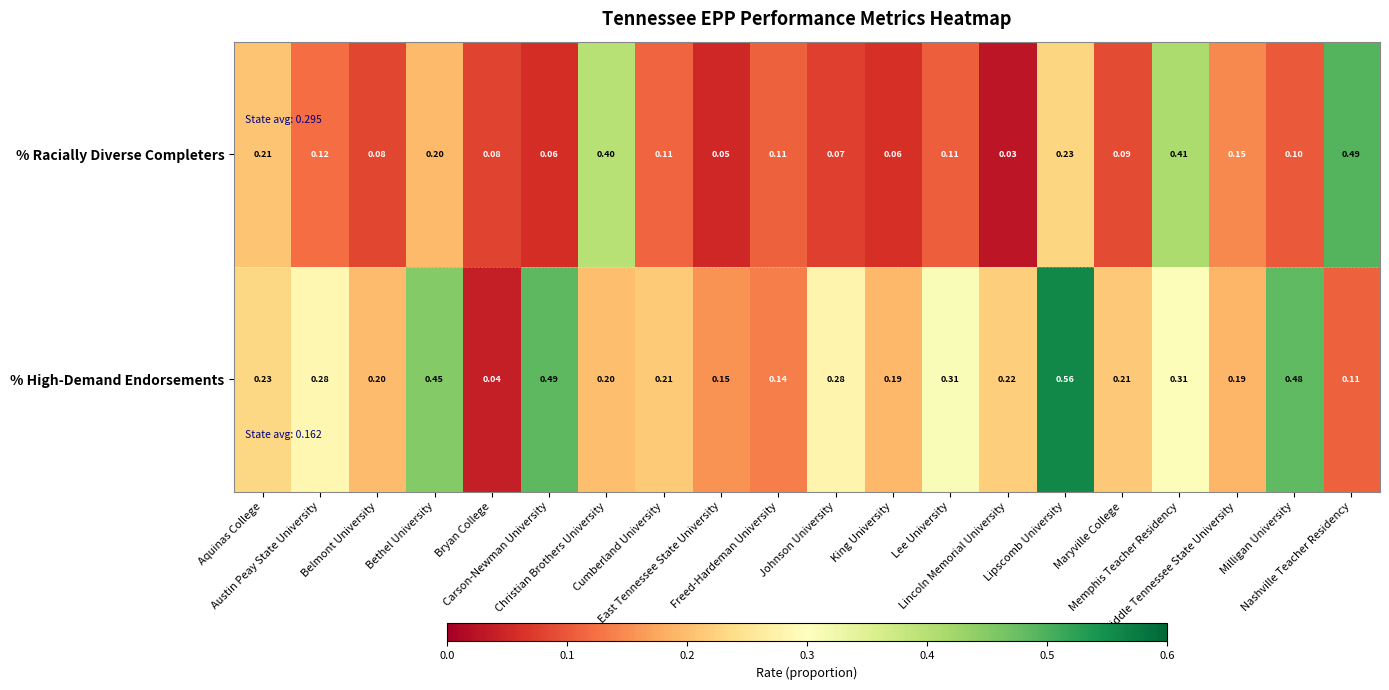

Rank the series by their average value, from lowest to highest.

% Racially Diverse Completers, % High-Demand Endorsements